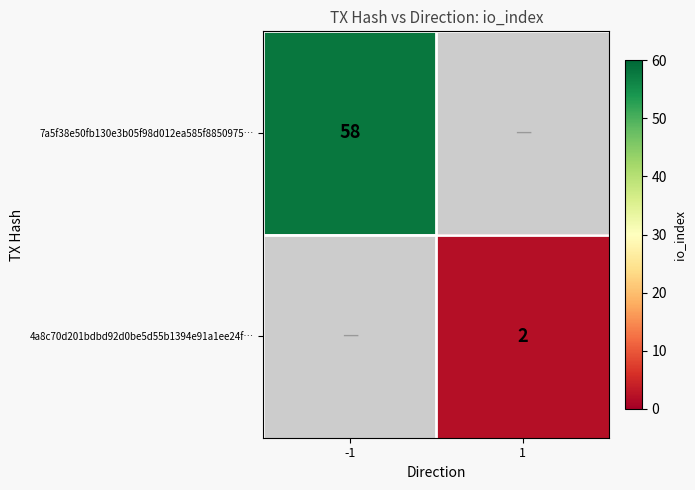

Is it true that 4a8c70d201bdbd92d0be5d55b1394e91a1ee24f… equals 3 at 1?

False